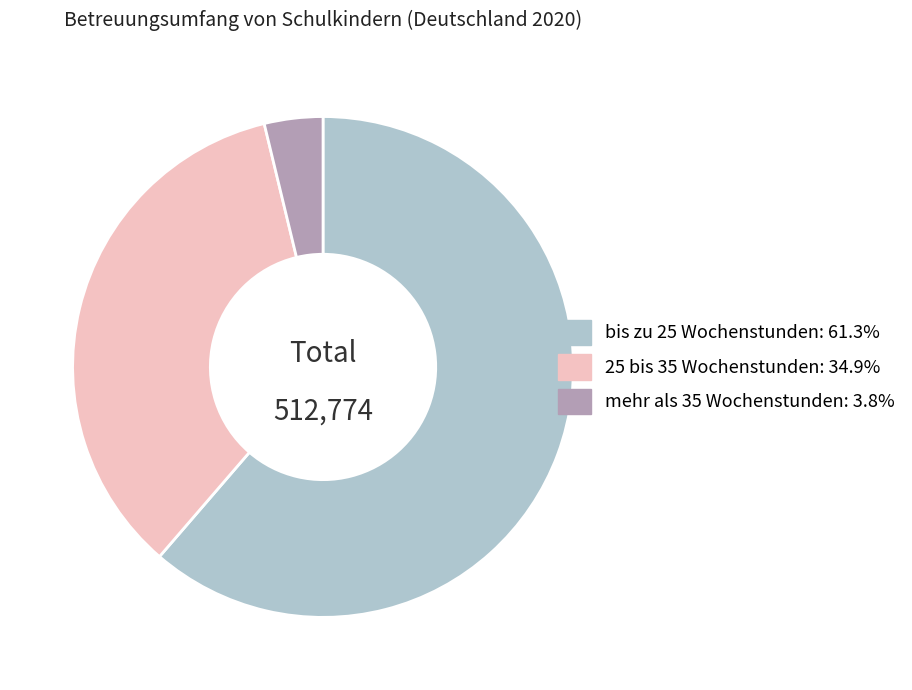

Is there a majority slice in this chart?

Yes